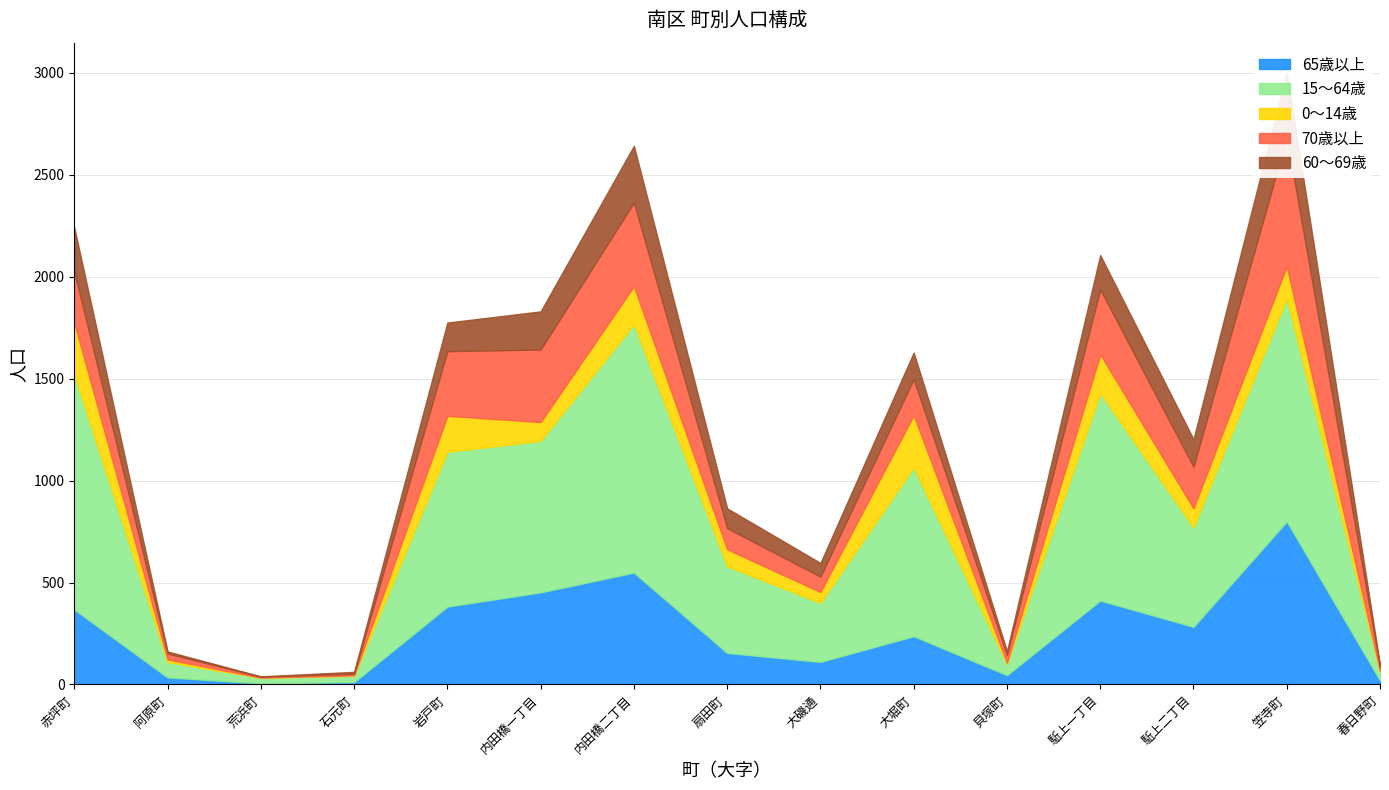

What is the spread (max minus min) of values at 石元町?

50